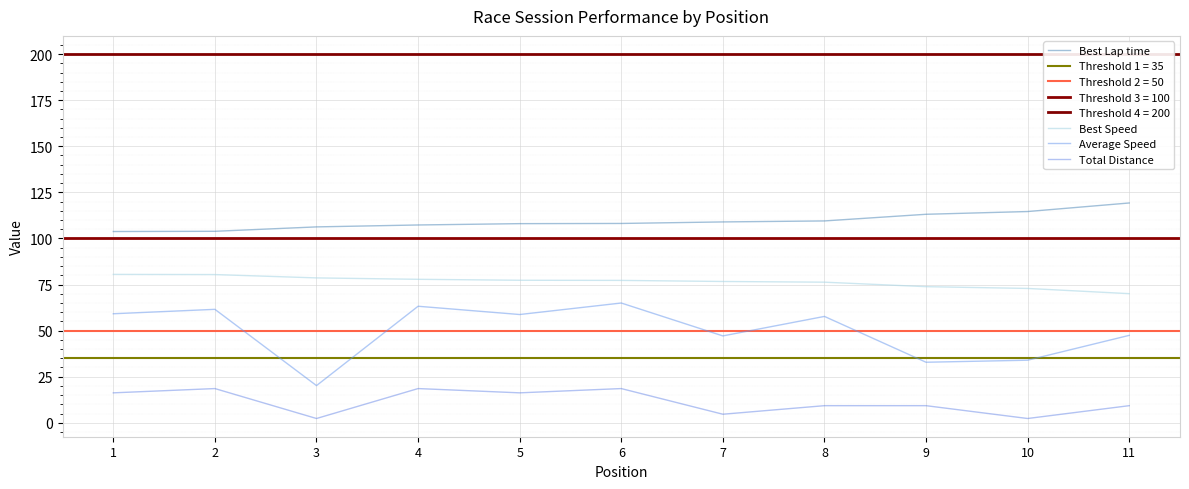

List the labels in order of Best Lap time value, largest first.

11, 10, 9, 8, 7, 6, 5, 4, 3, 2, 1